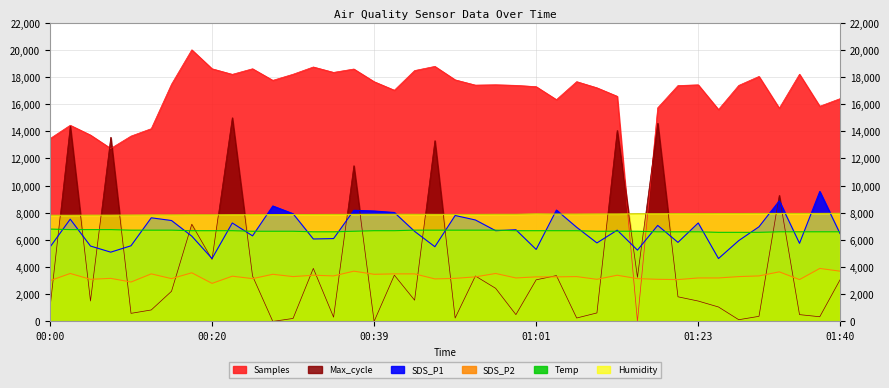

What is the highest value of the Temp series?

6800.0